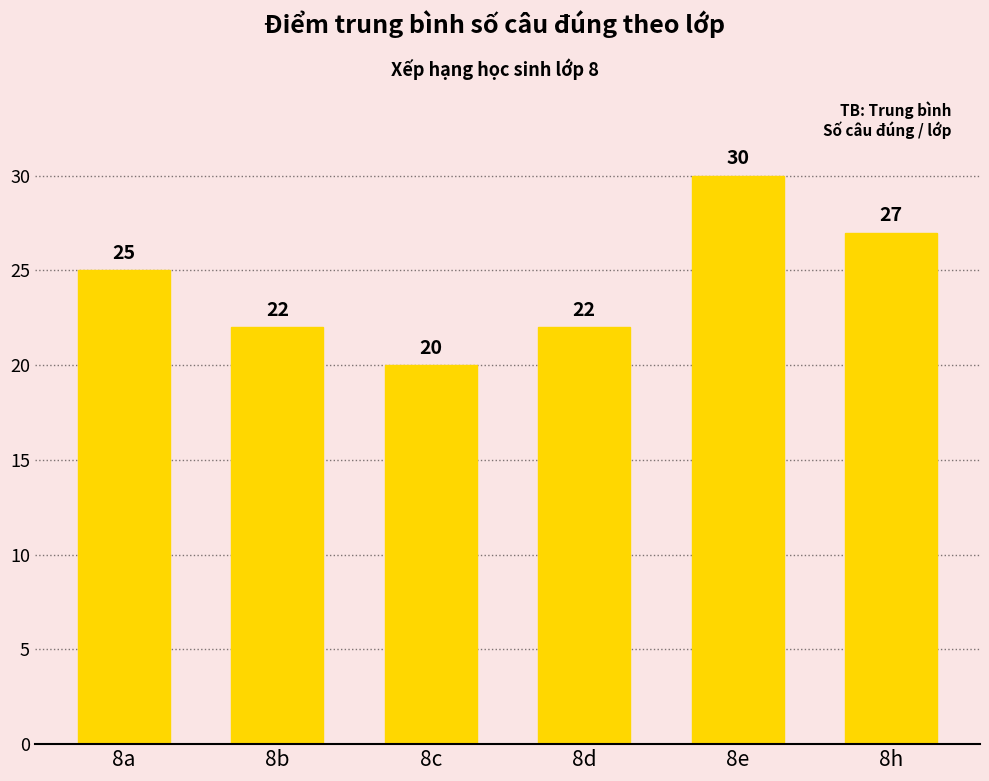

Is it true that the value at 8d is 22?

True